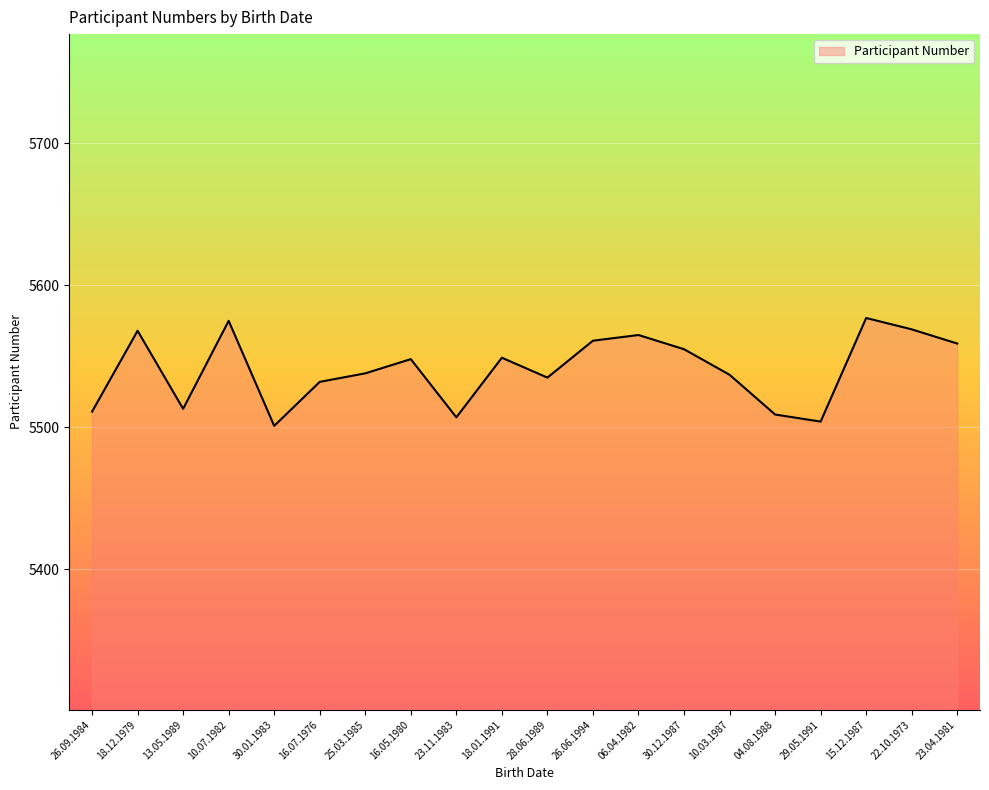

The value at 23.11.1983 is 5507. True or false?

True